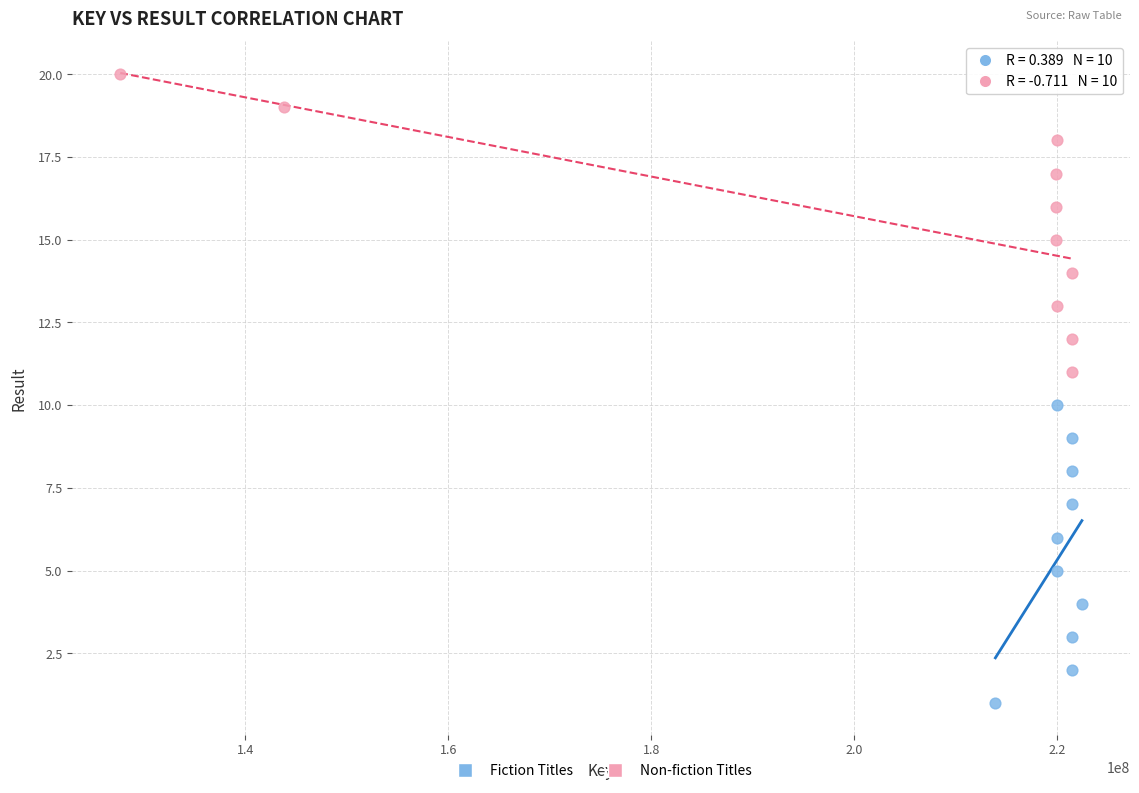

What are all the series names shown in the legend?

Fiction Titles, Non-fiction Titles